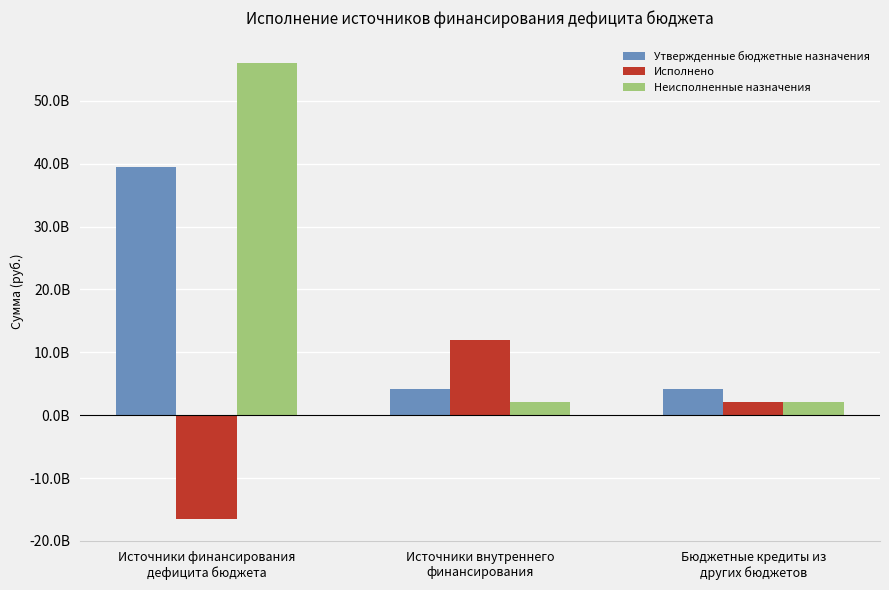

Are the bars grouped side by side (vs. stacked)?

Yes